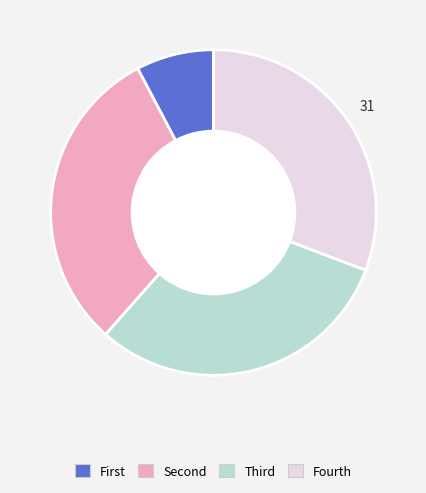

Is there a majority slice in this chart?

No